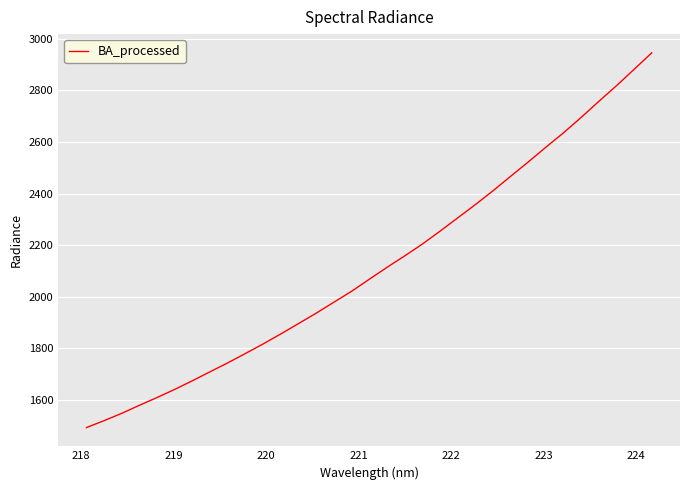

What is the smallest value displayed?

1492.7